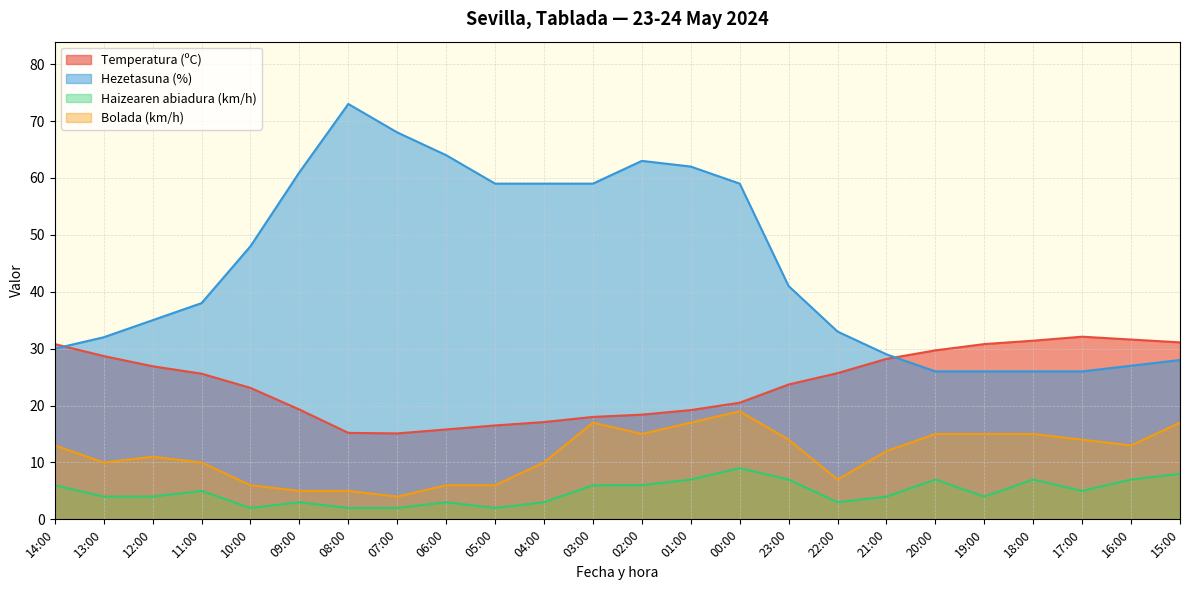

What is the spread (max minus min) of values at 02:00?

57.0